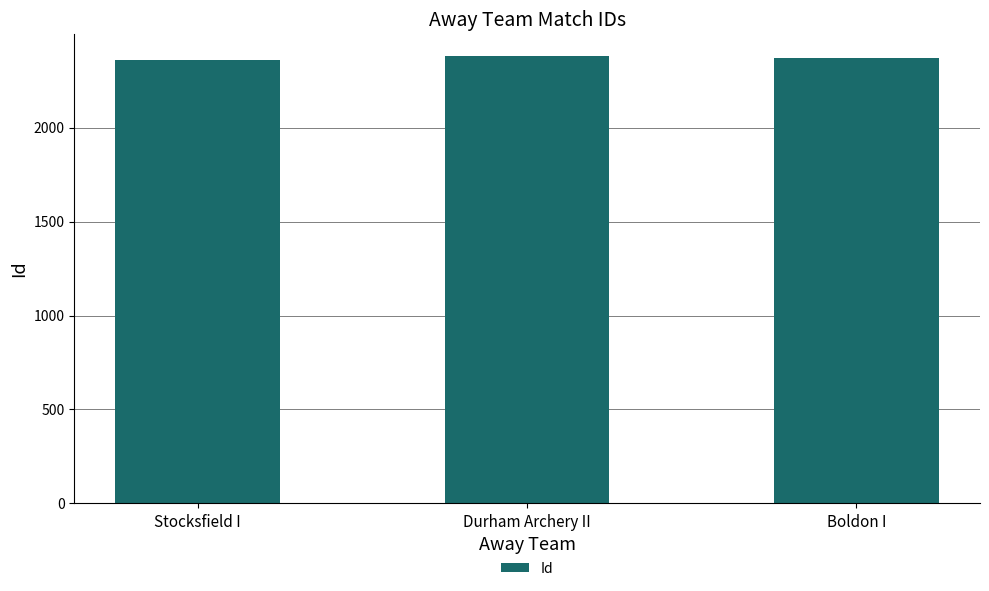

What is the value of the 3rd bar from the left?

2368